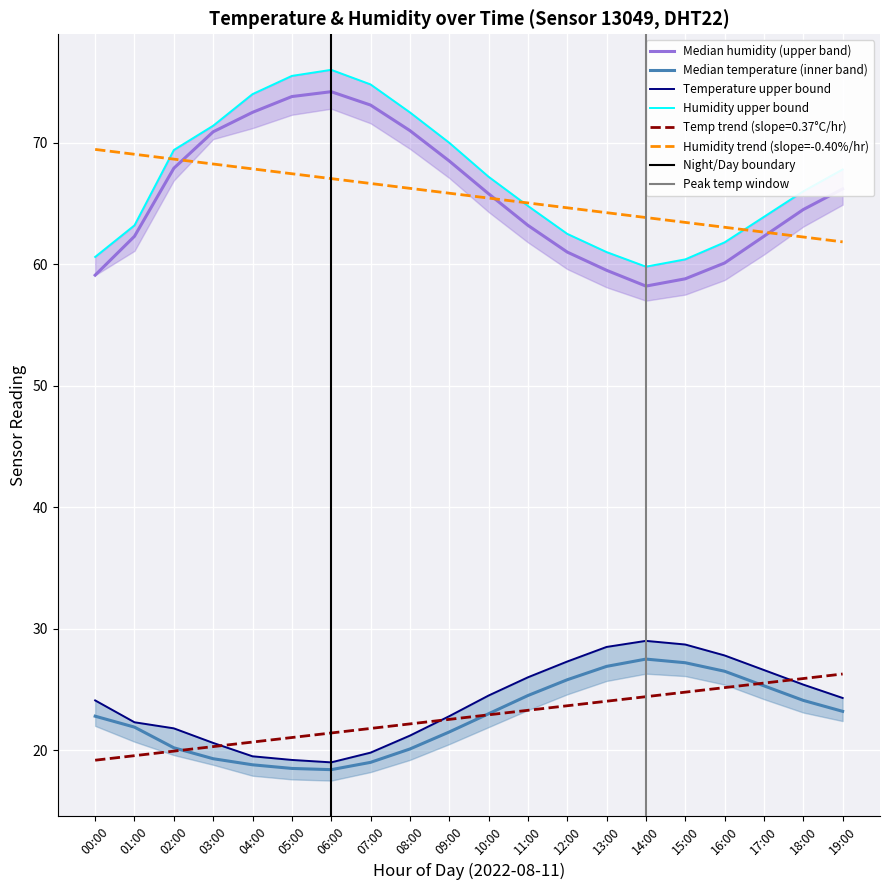

List the labels in order of temperature value, largest first.

14:00, 15:00, 13:00, 16:00, 12:00, 17:00, 11:00, 18:00, 19:00, 10:00, 00:00, 01:00, 09:00, 02:00, 08:00, 03:00, 07:00, 04:00, 05:00, 06:00